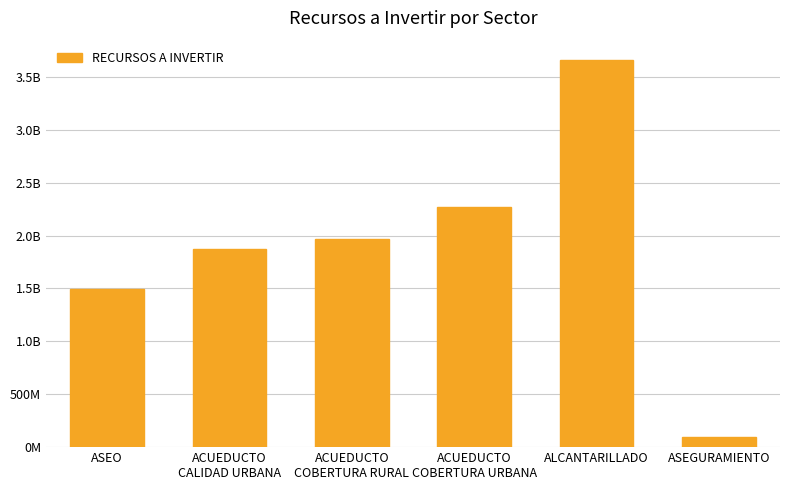

Are the bars horizontal?

No